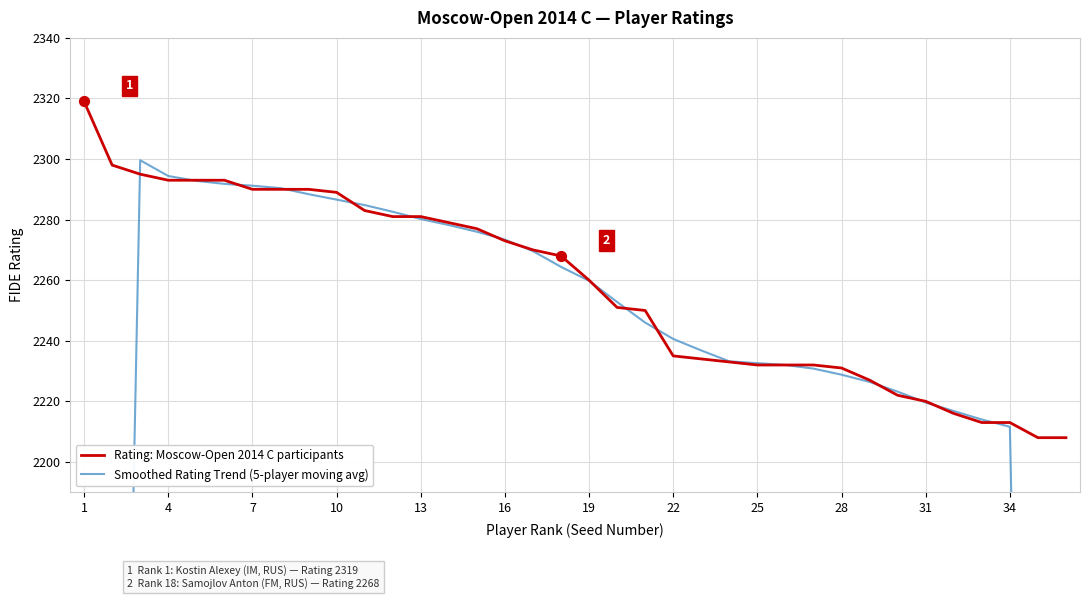

The Rating: Moscow-Open 2014 C participants series shows 2273 at 16. True or false?

True